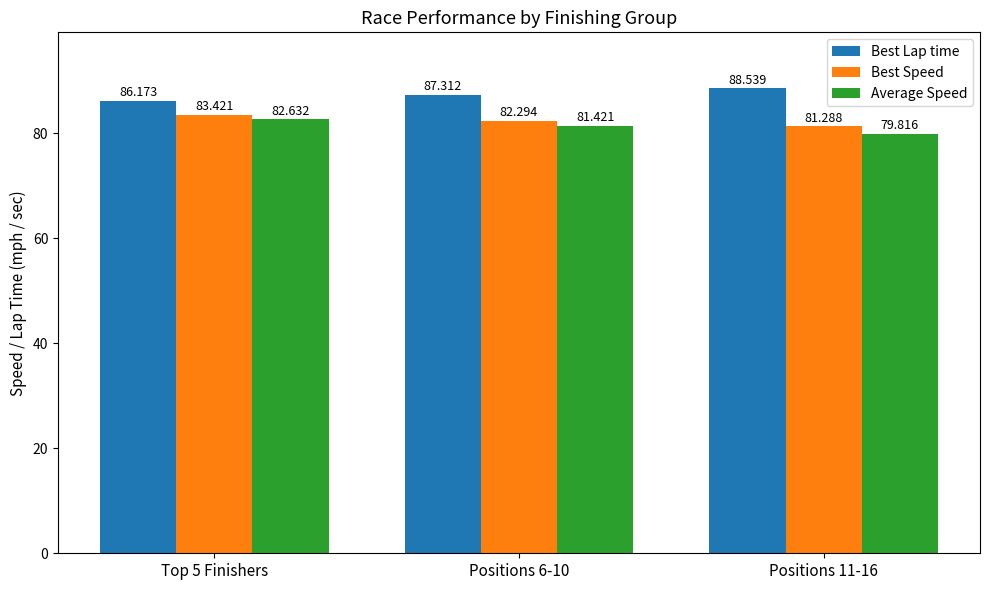

Which series has the largest range (max minus min)?

Average Speed